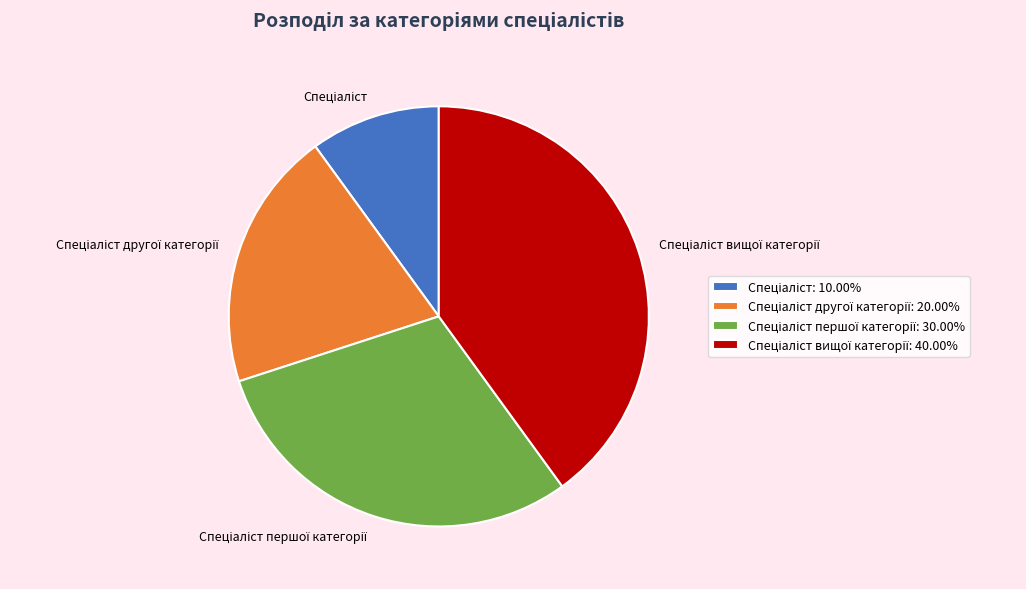

Does any single category account for the majority?

No